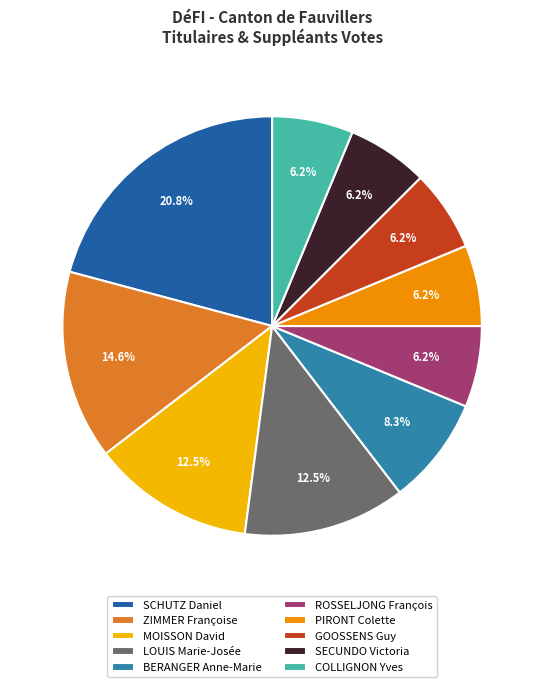

Which slice is the largest?

SCHUTZ Daniel